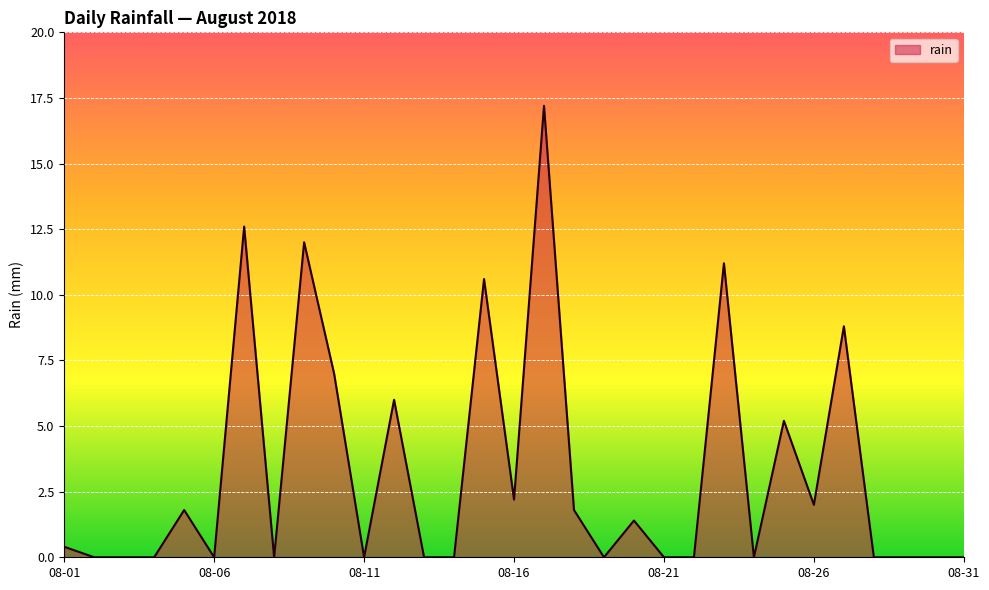

What is the maximum value shown in the chart?

17.2